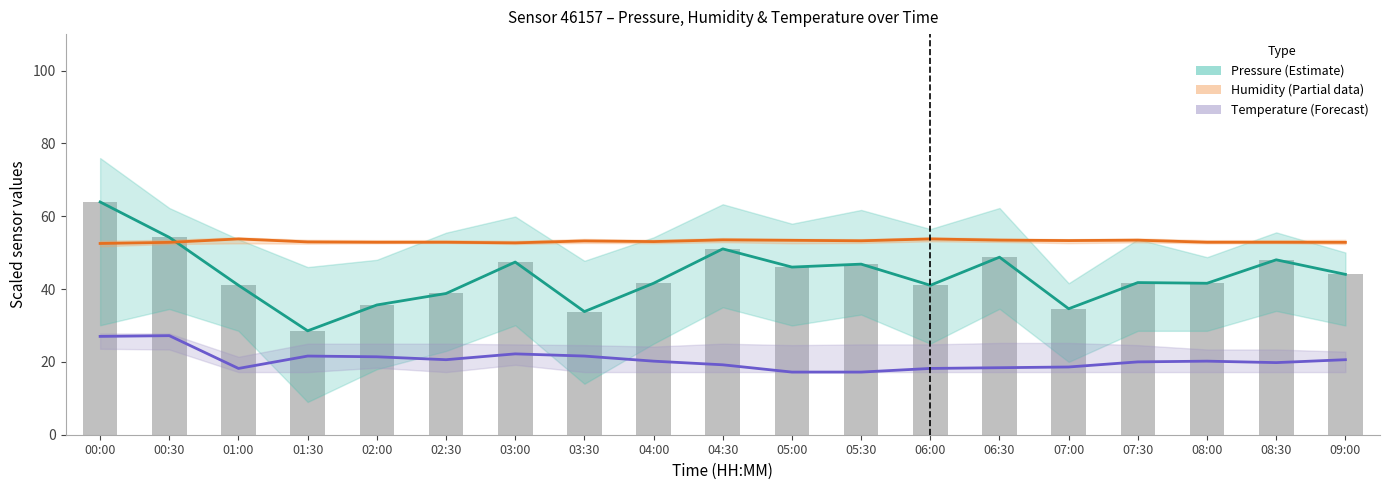

What is the difference between the highest and lowest values at 03:30?

31.6